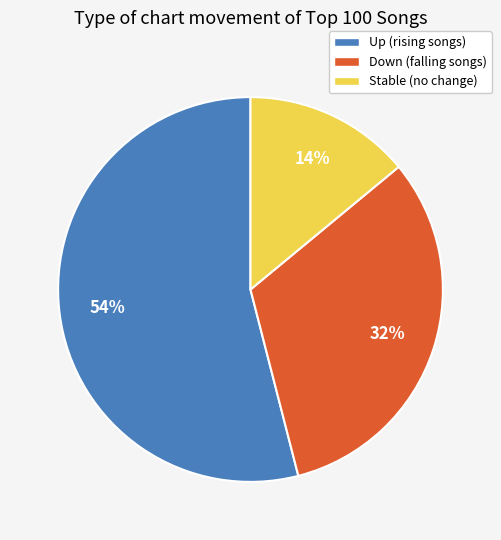

To the nearest percent, what is the average slice percentage?

33%